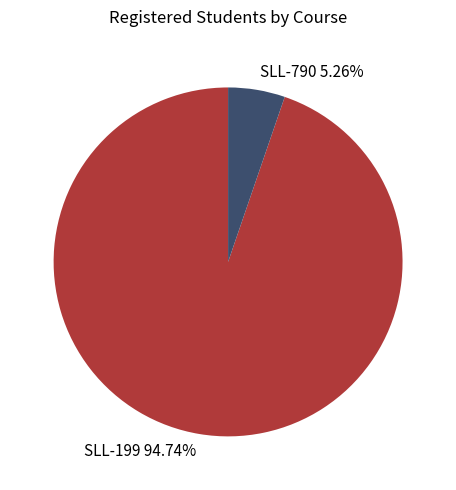

To the nearest percent, what portion does SLL-790 represent?

5%